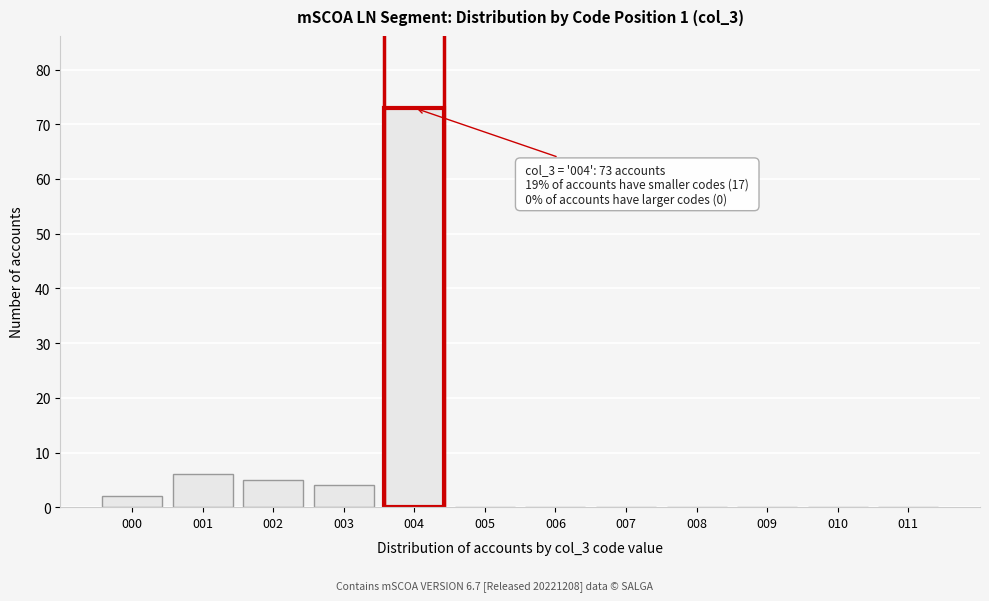

Reading left to right, what are all the values shown in this chart?

000=2	001=6	002=5	003=4	004=73	005=0	006=0	007=0	008=0	009=0	010=0	011=0